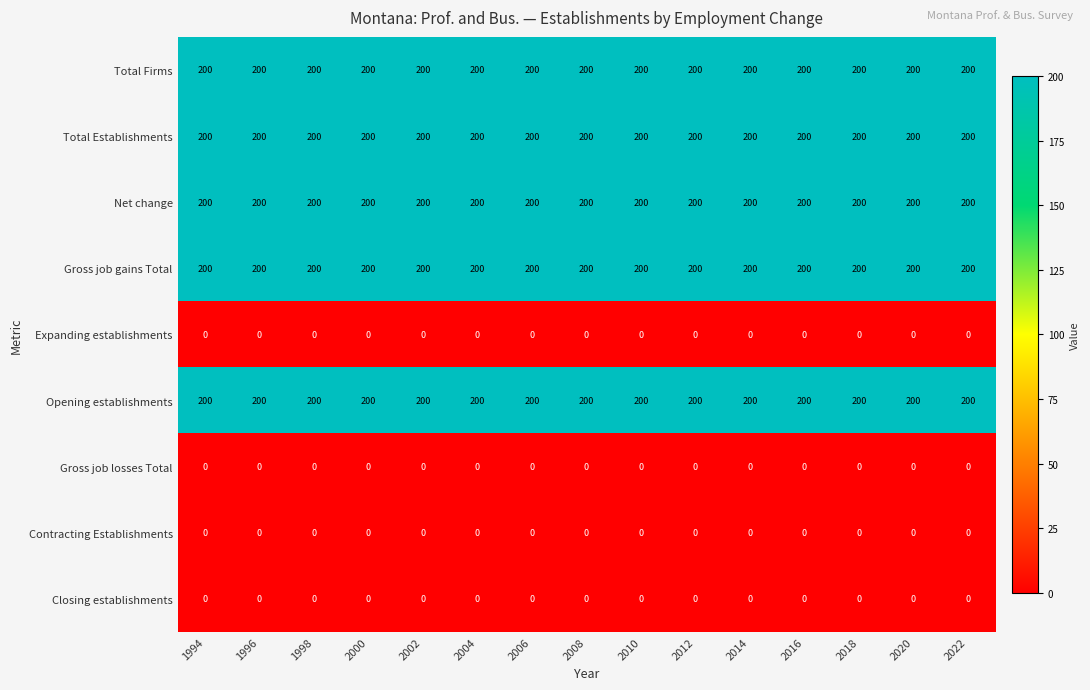

What is the difference between the highest and lowest values at 2004?

200